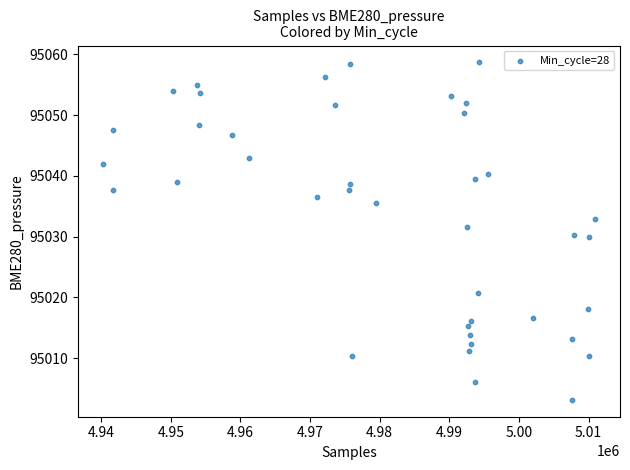

What is the range of X values (max minus min)?

70760.0